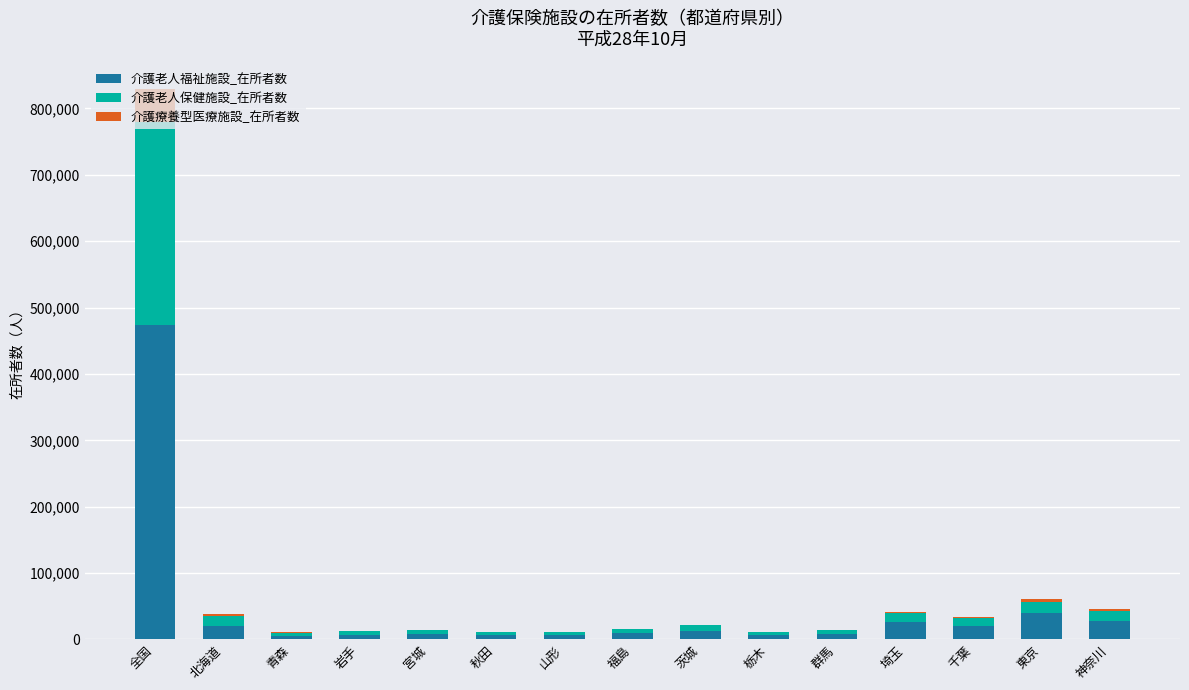

How many categories are shown in the chart?

15